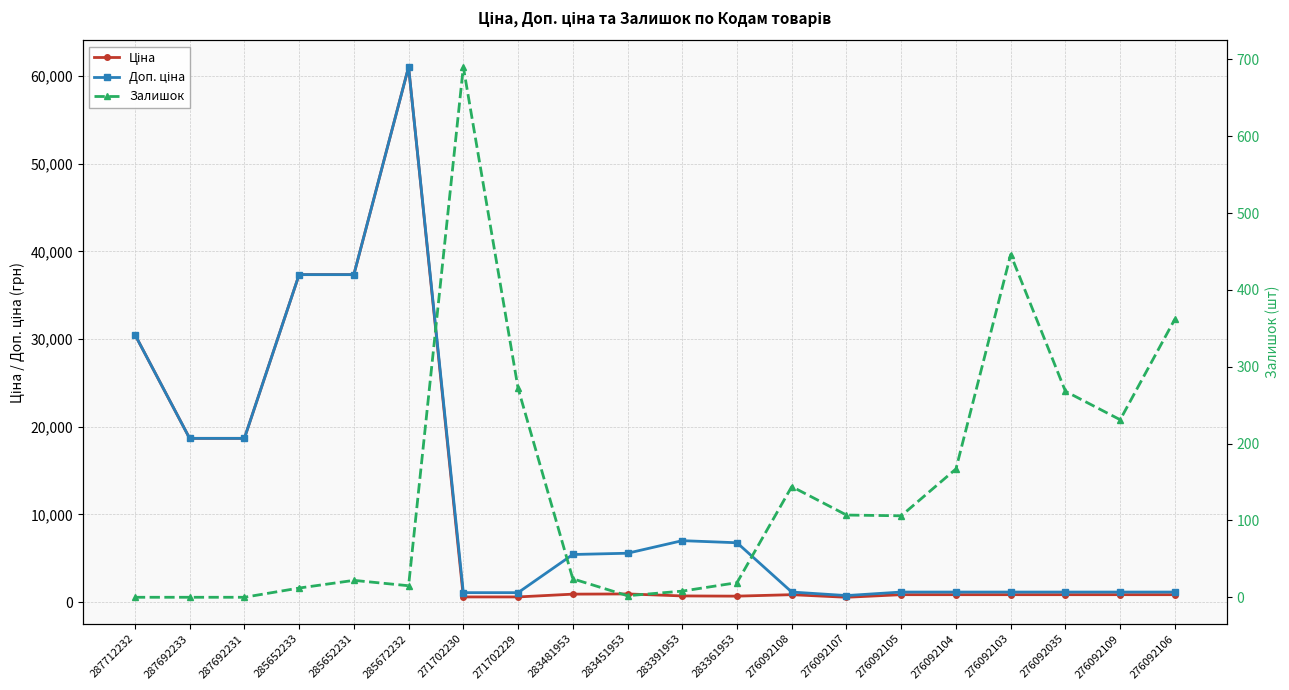

What is the difference between the Доп. ціна values at 276092105 and 285652231?

36200.9